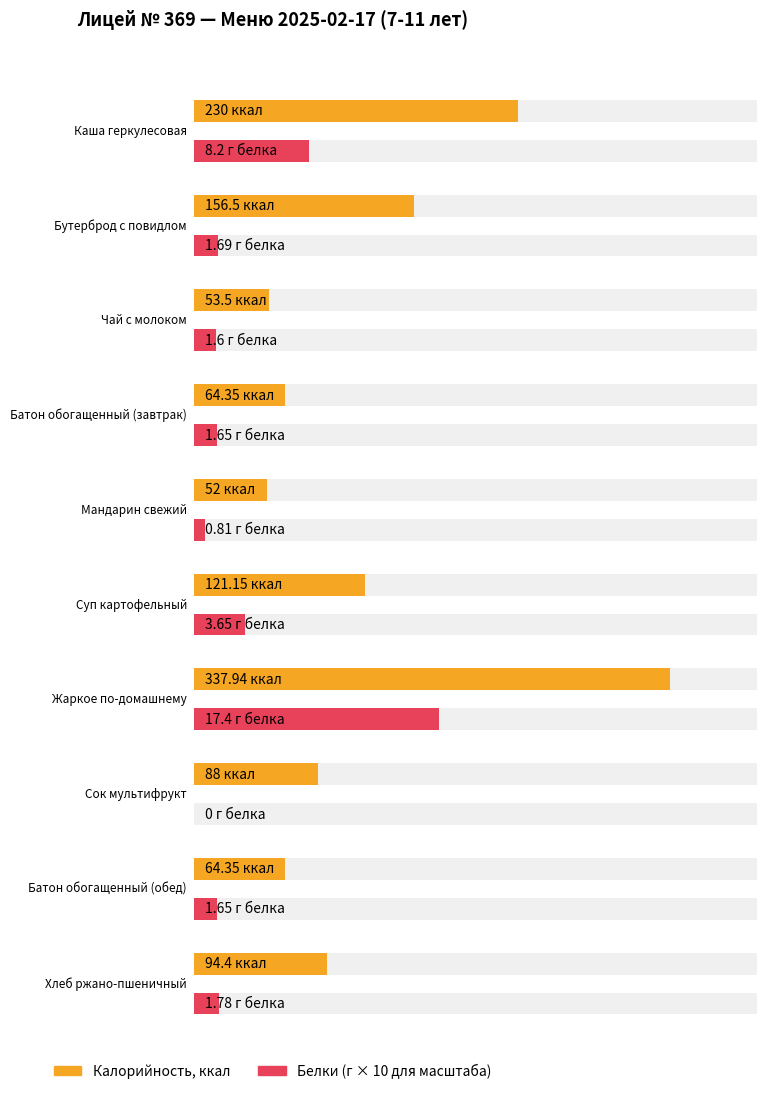

What is the highest value of the Белки series?

17.4